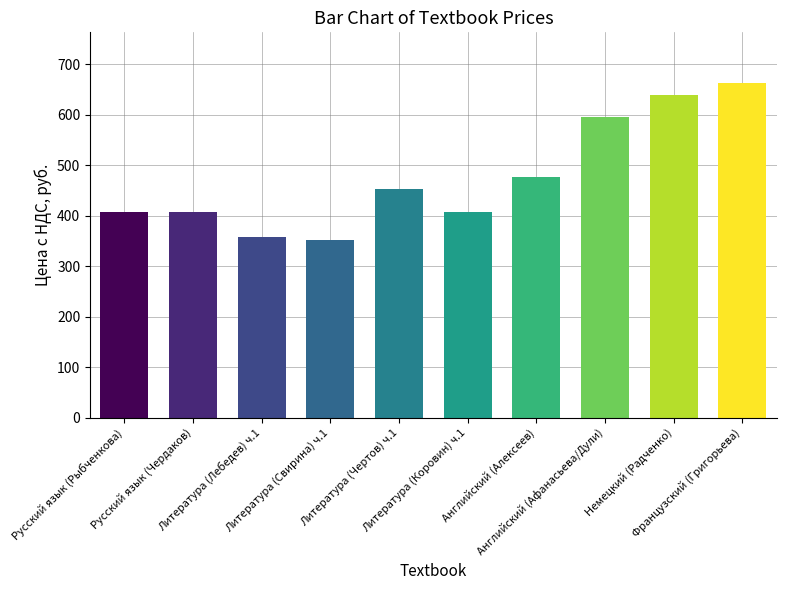

Where is the data nearest to the value 507?

Английский (Алексеев)